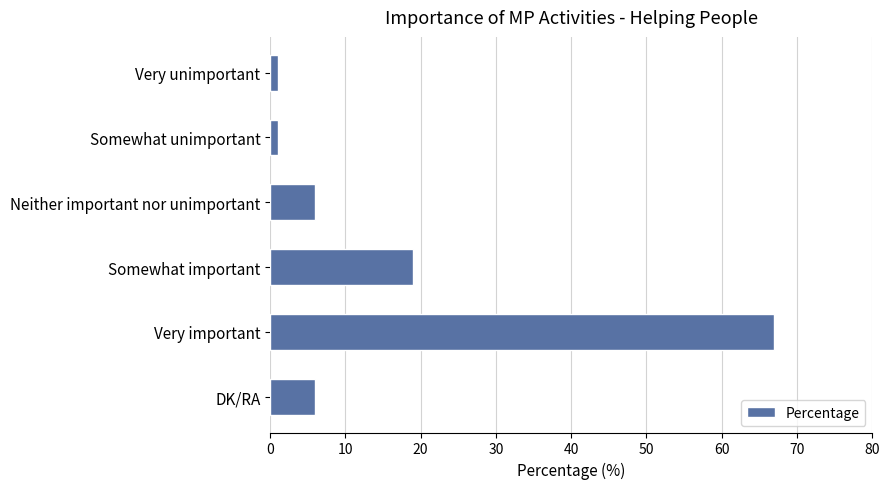

True or false: the data shows 67 at Very important.

True